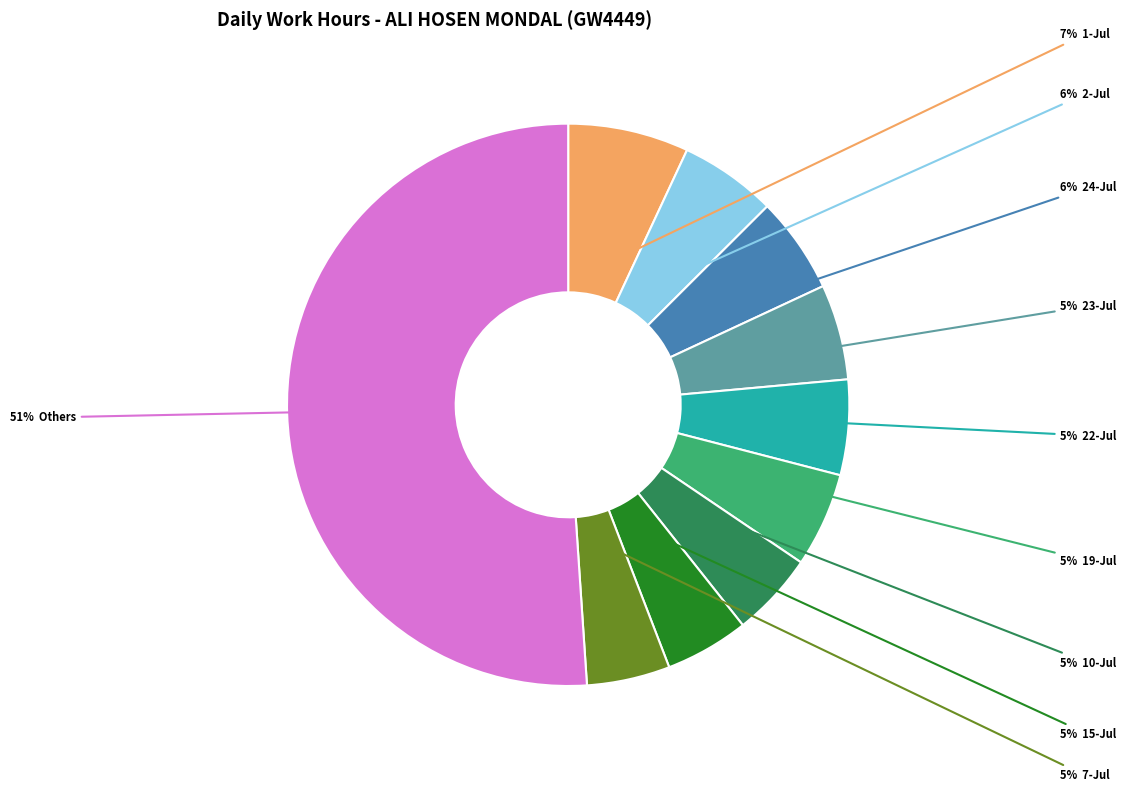

To the nearest percent, what is the difference between the largest and smallest slice percentages?

46%